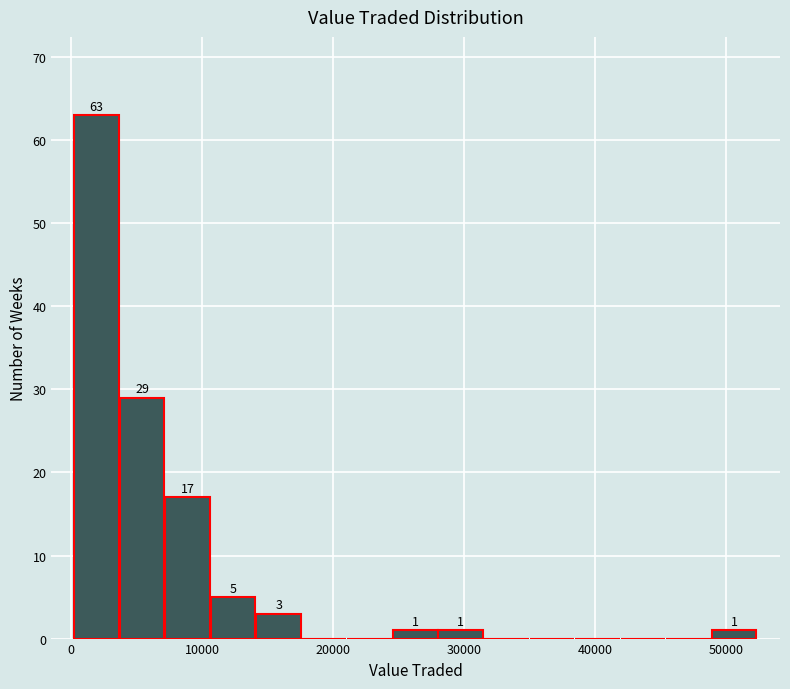

Around what value on the x-axis is the tallest bar? Give the approximate position of its centre, as read against the axis.

2000